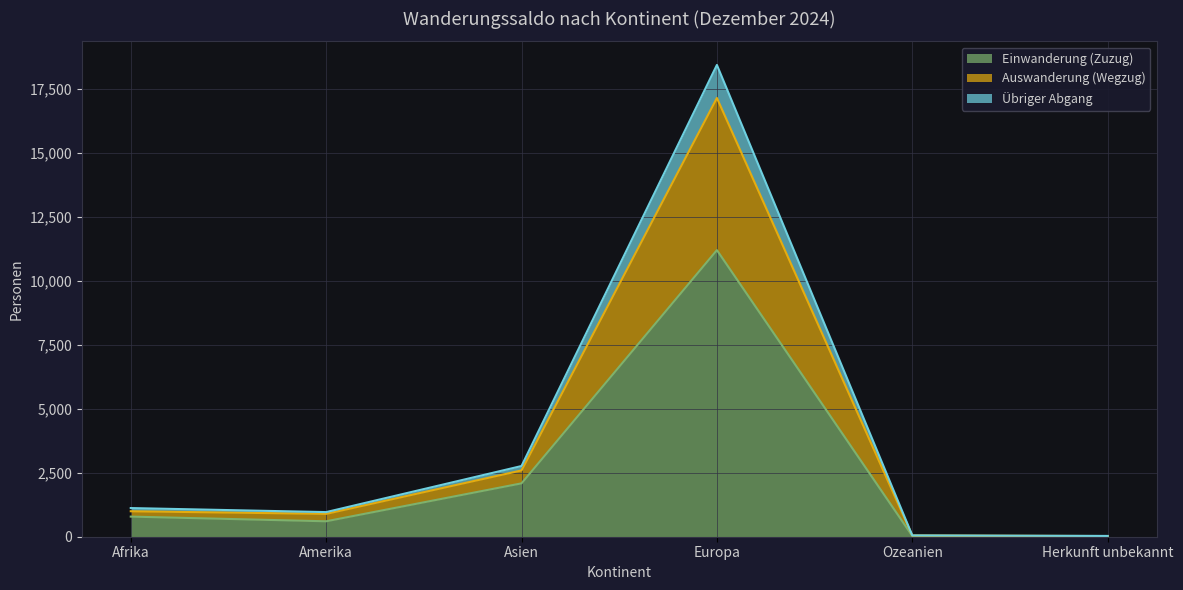

At which label is Einwanderung (Zuzug) closest to 5608?

Asien